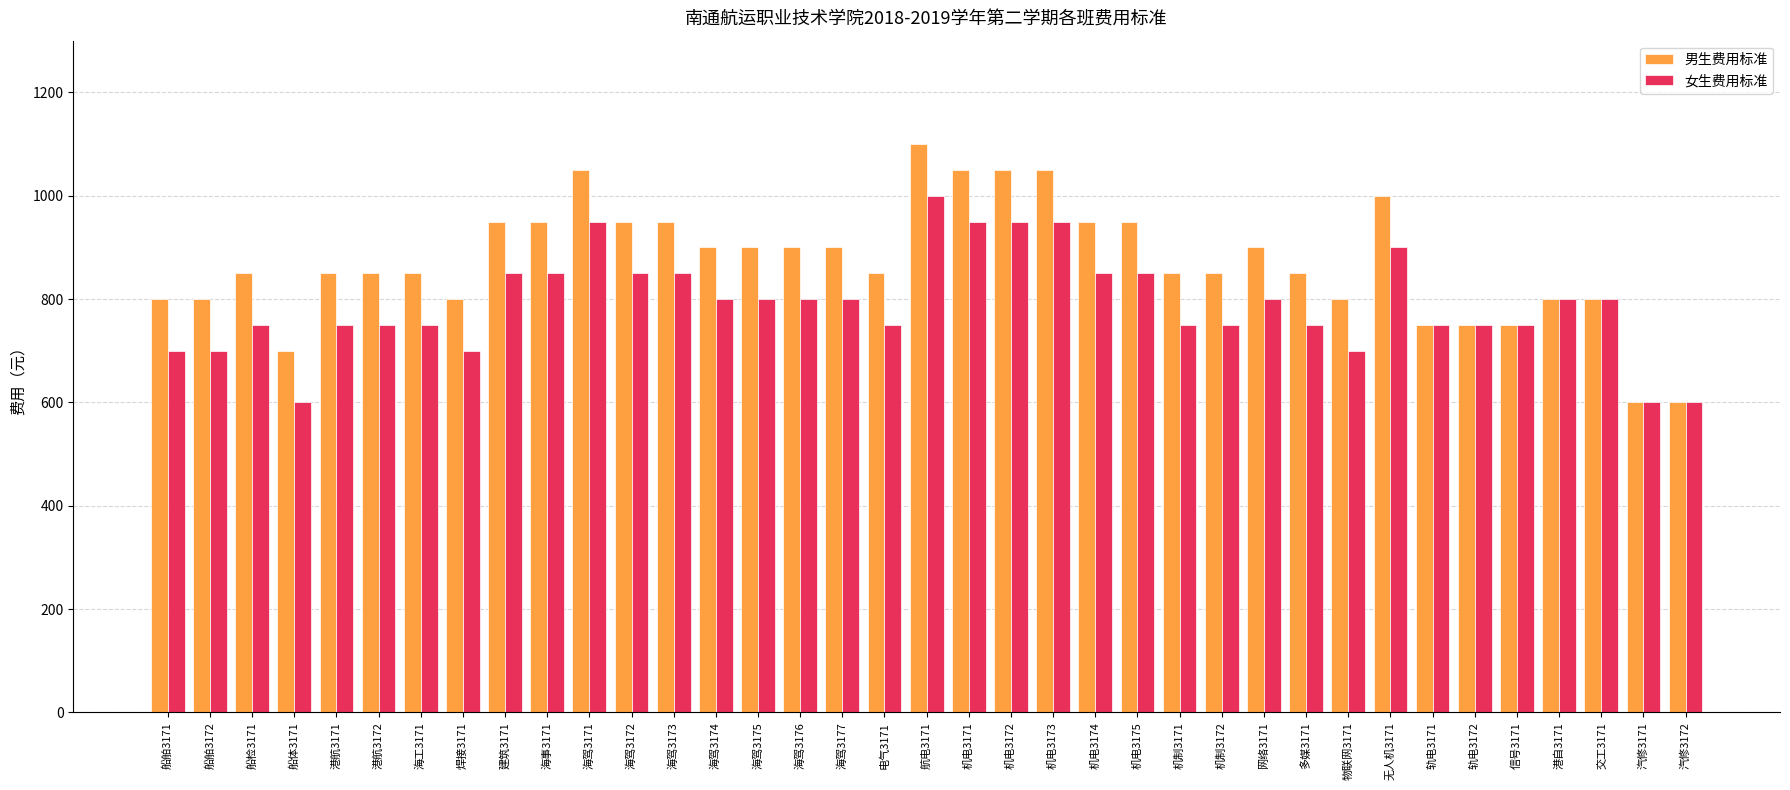

What is the total value across all series at 海驾3173?

1800